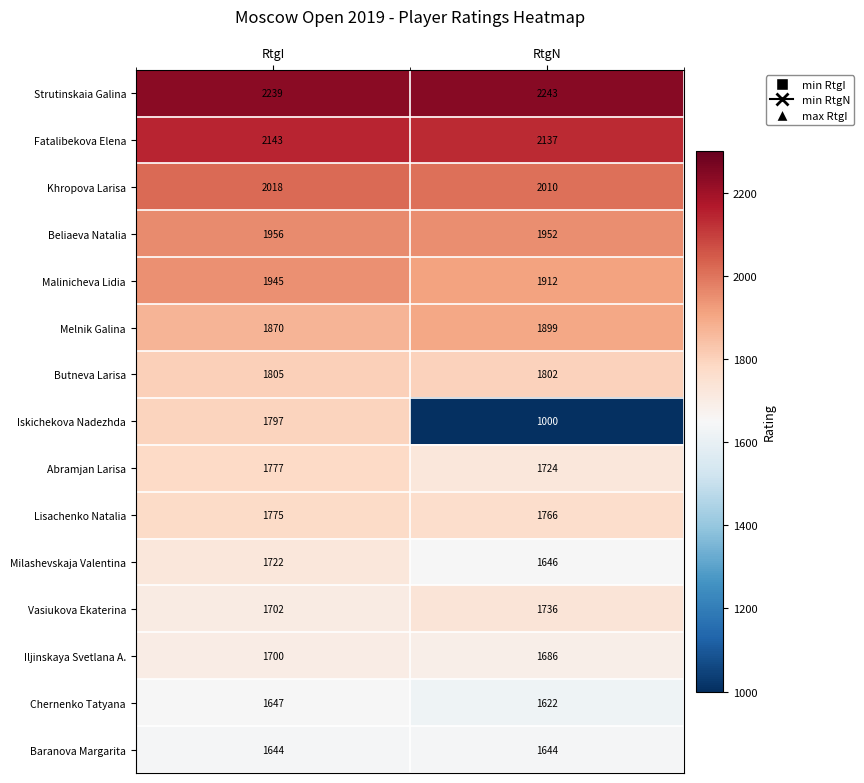

What is the lowest value of the Iskichekova Nadezhda series?

1000